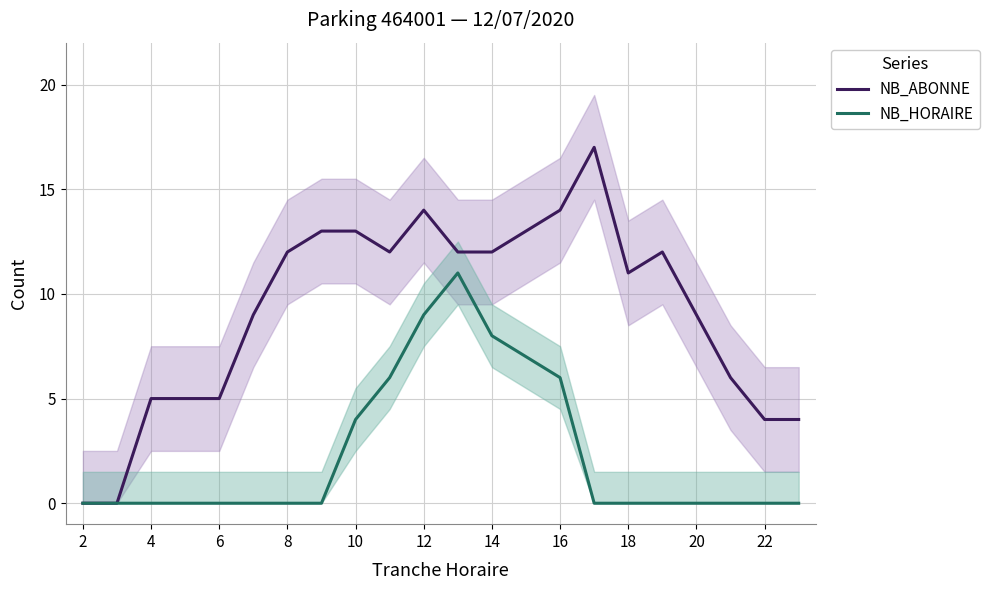

What is the difference between the maximum and minimum values in the NB_HORAIRE series?

11